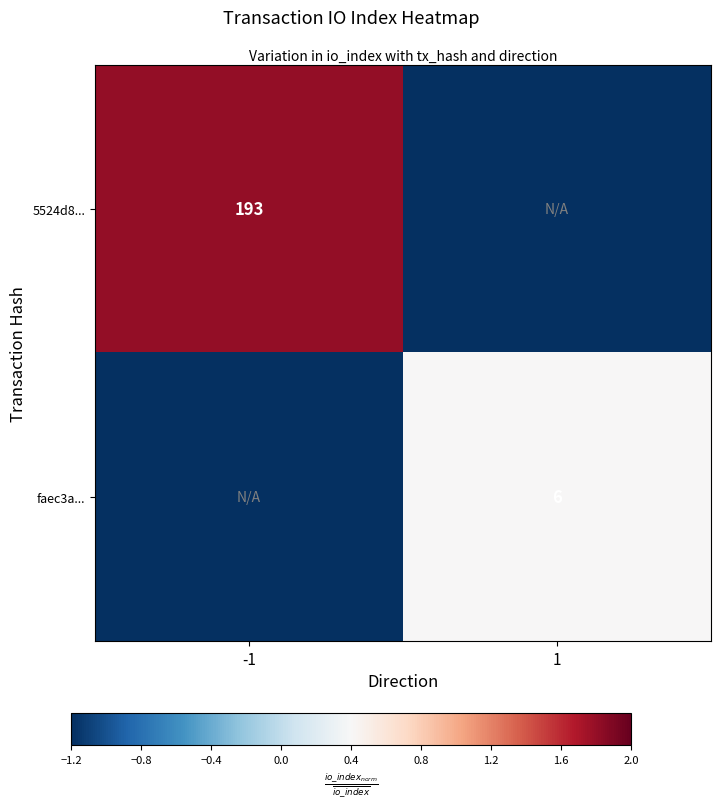

The value of 5524d8... at -1 is 0.8. True or false?

False